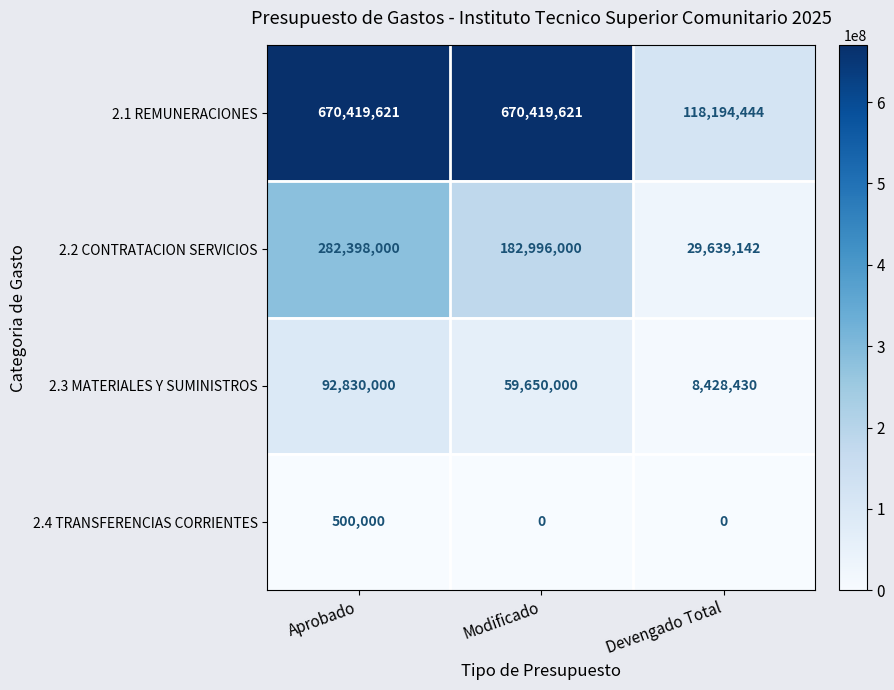

What is the difference between the maximum and minimum values in the 2.3 MATERIALES Y SUMINISTROS series?

84401570